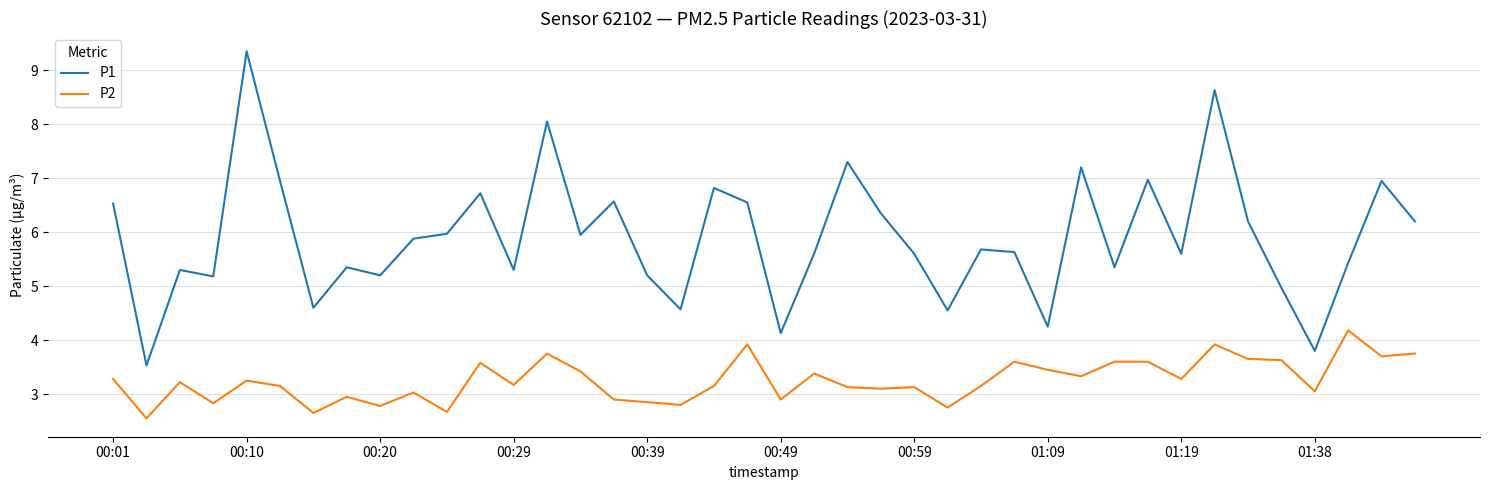

What is the sum of all P1 values?

236.0